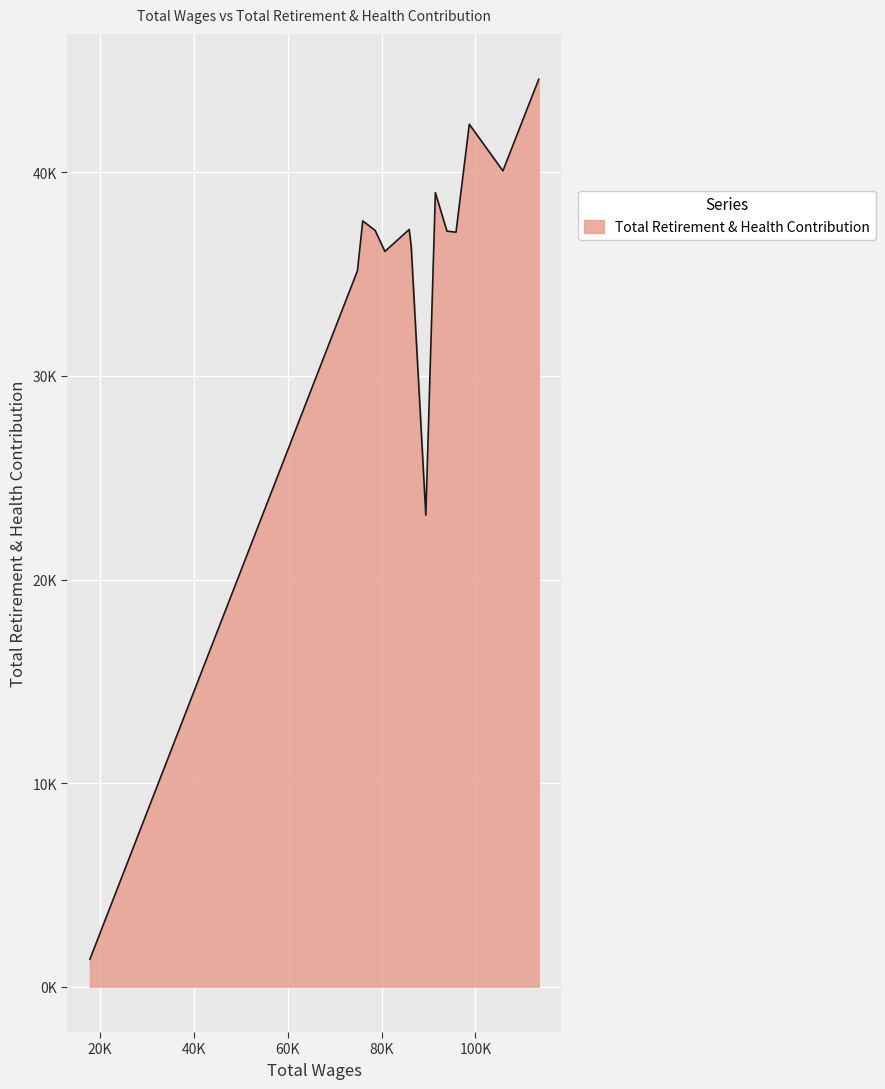

What is the average value?

34595